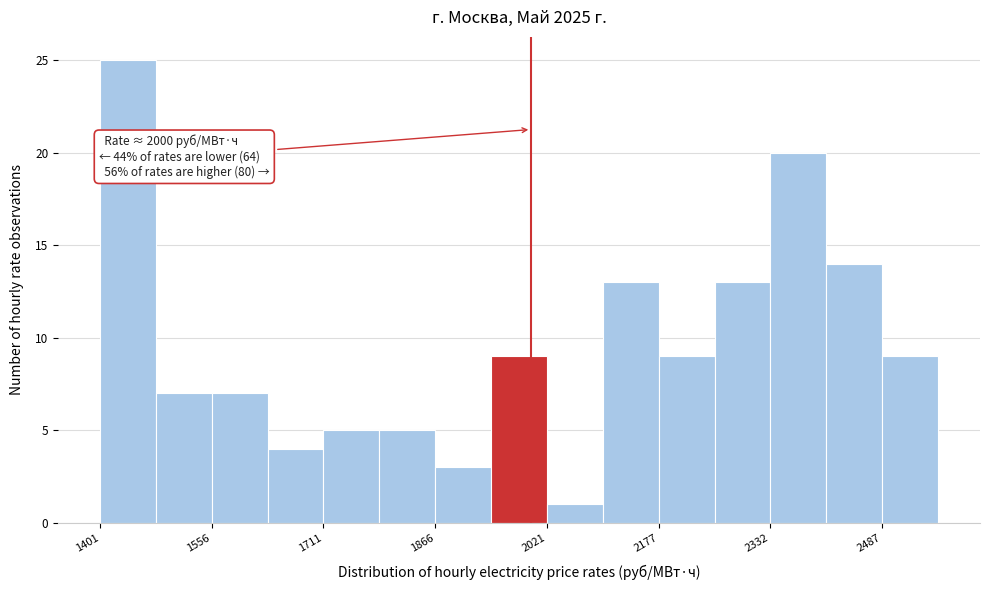

Around what value on the x-axis is the tallest bar? Give the approximate position of its centre, as read against the axis.

1440